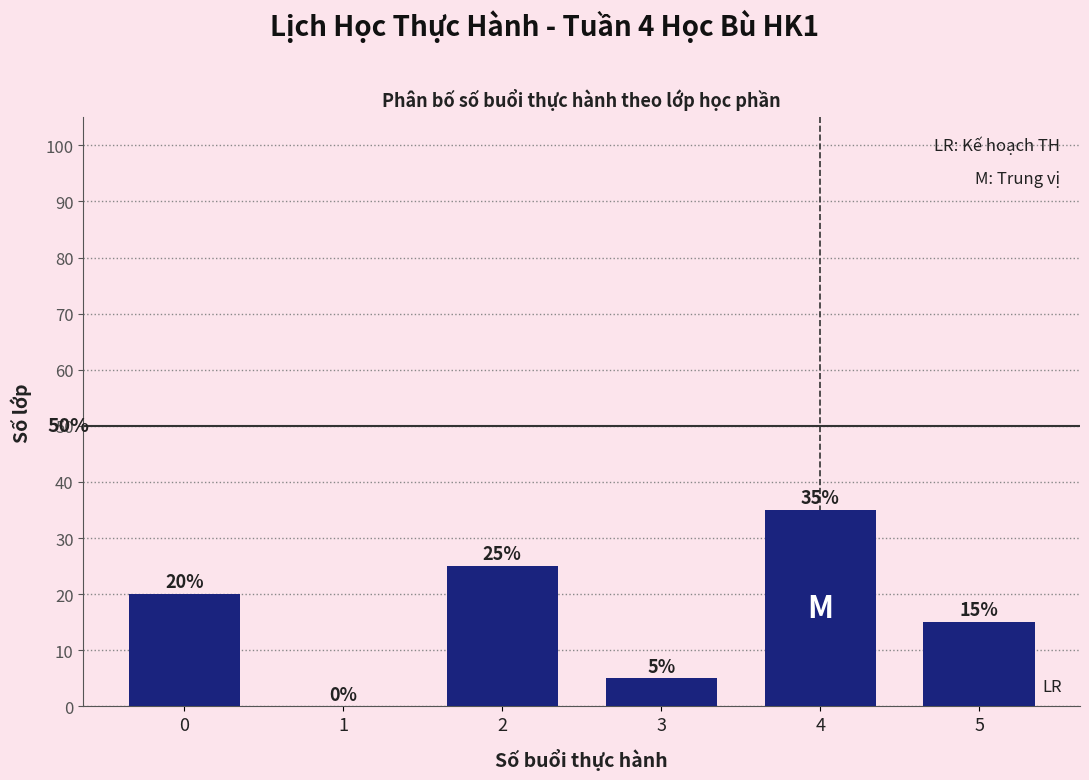

Reading left to right, extract all data points from this chart.

0=20	1=0	2=25	3=5	4=35	5=15